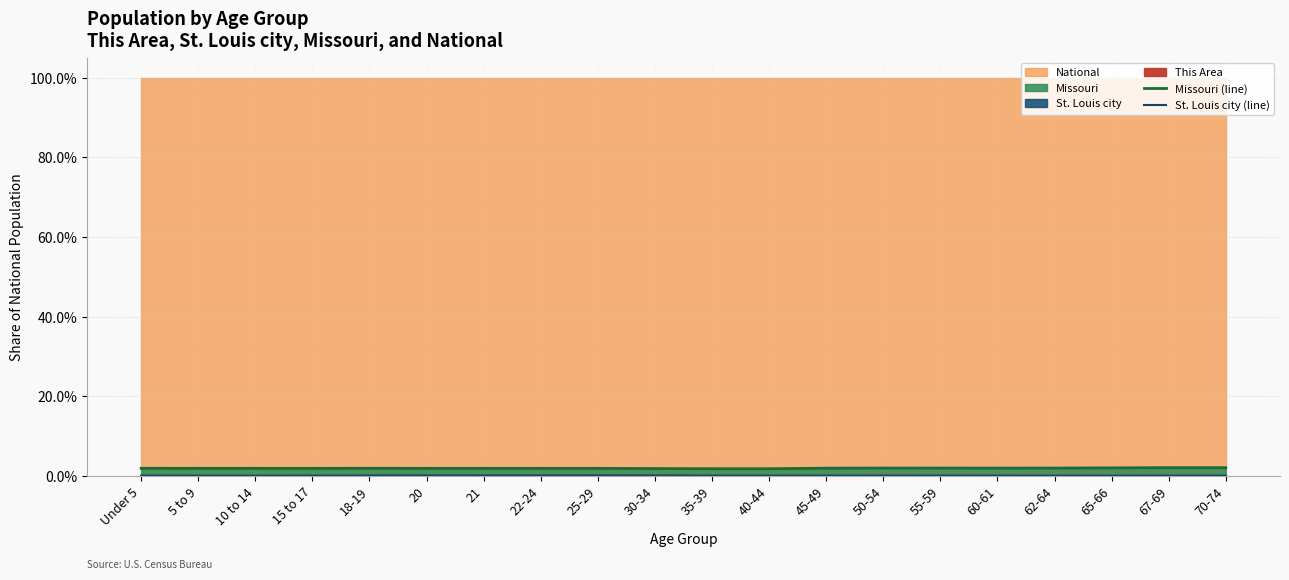

How many interior local peaks does the St. Louis city (line) series have?

2